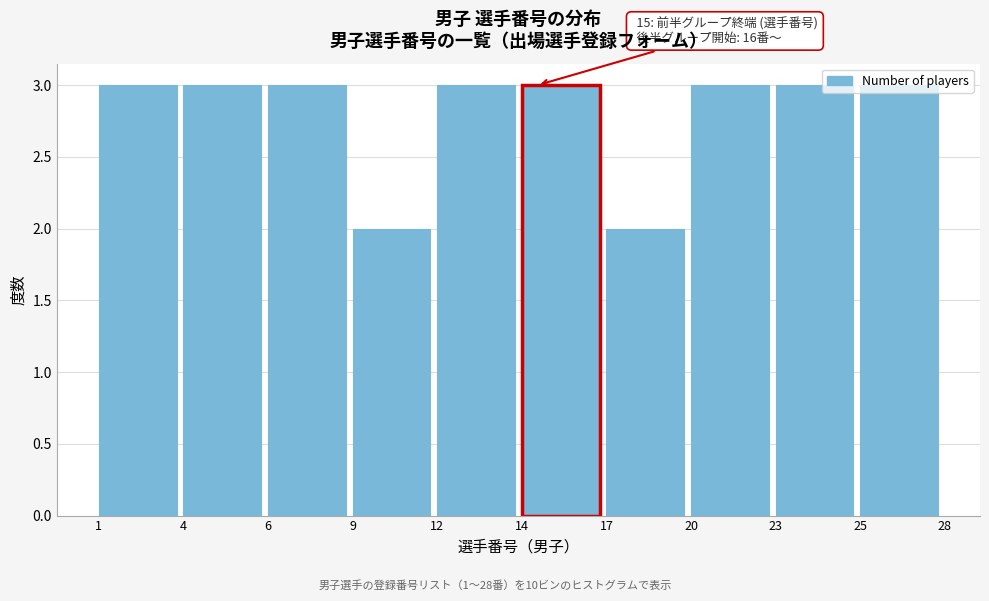

What is the maximum value shown in the chart?

3